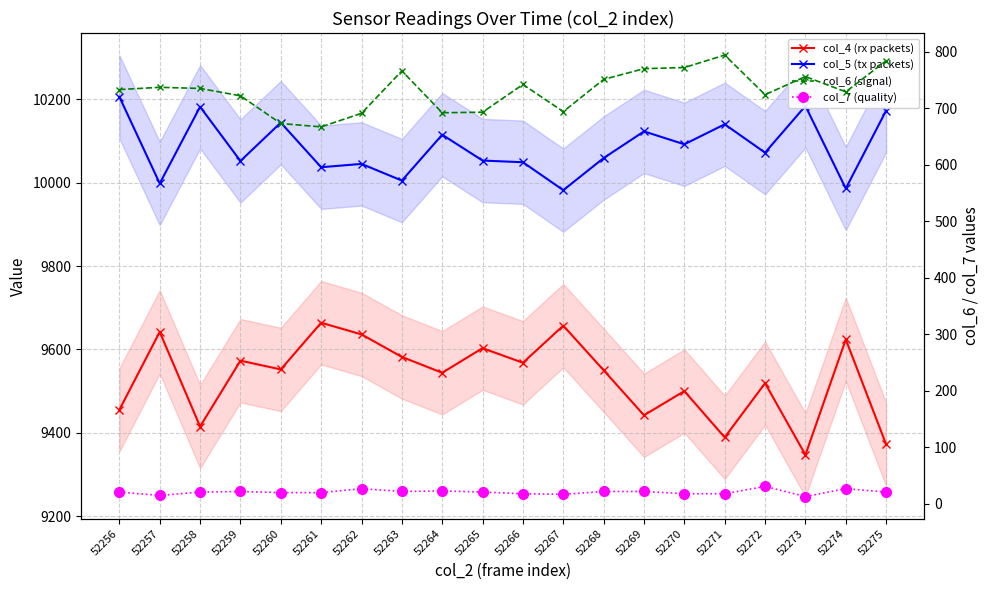

True or false: col_5 (tx packets) has a value of 13544 at 52266.

False